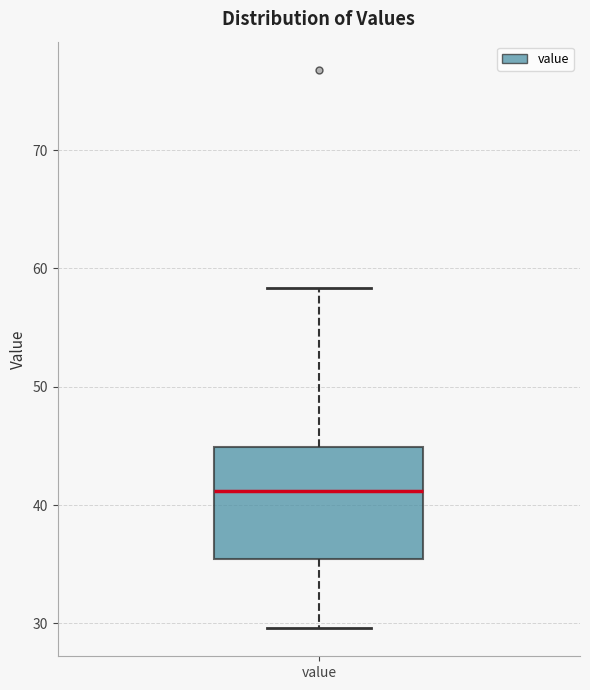

Where does the median line of the box for value sit on the y-axis? The values are not printed on the chart, so give them approximately, as read against the axis.

41